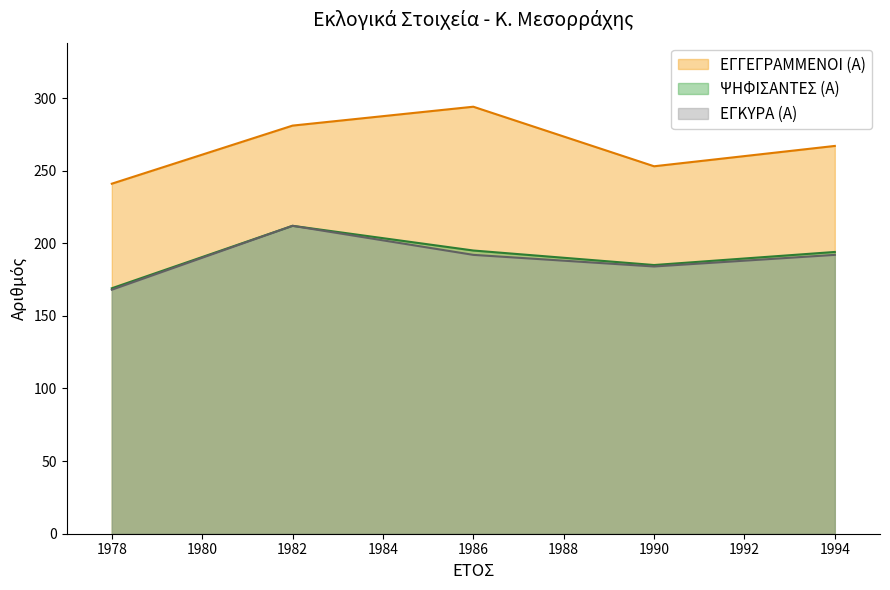

What is the value of the ΕΓΚΥΡΑ (Α) point at the 4th from the left?

184